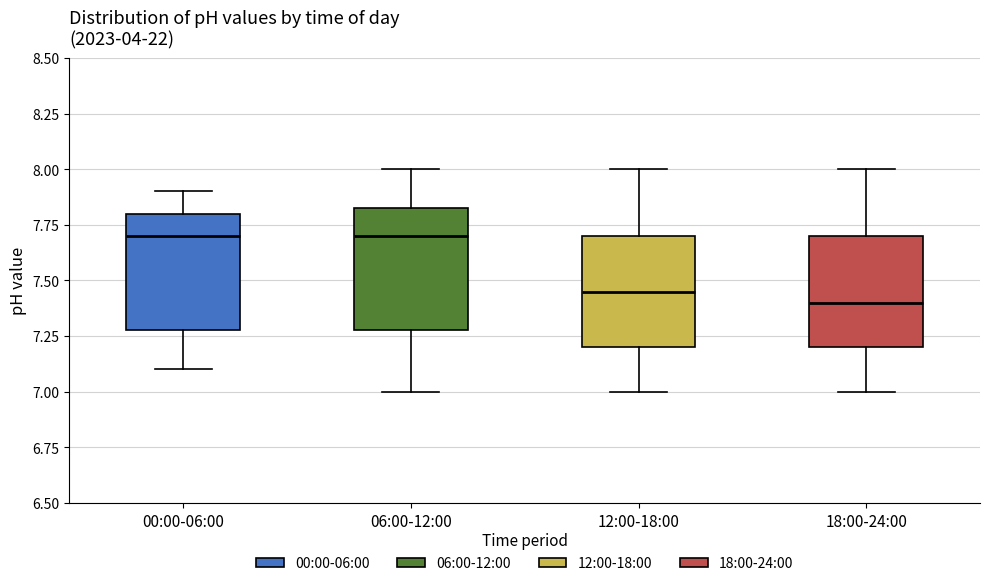

Where is the upper edge of the box for 12:00-18:00 on the y-axis? The values are not printed on the chart, so give them approximately, as read against the axis.

7.70